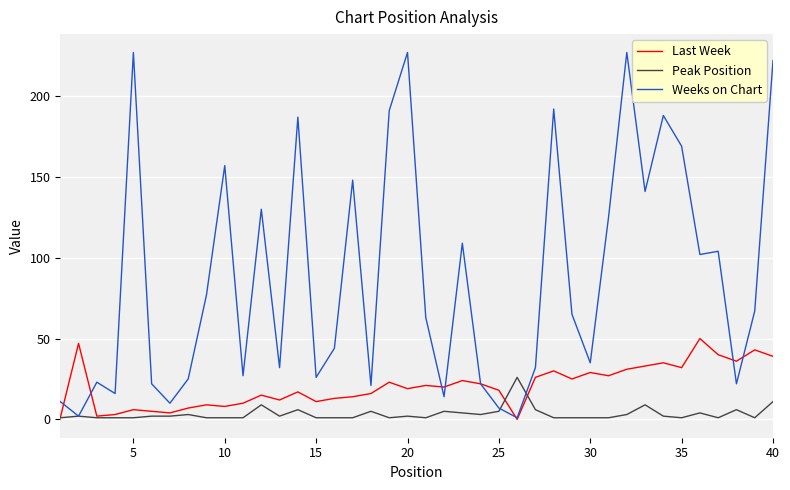

What is the highest value of the Weeks on Chart series?

227